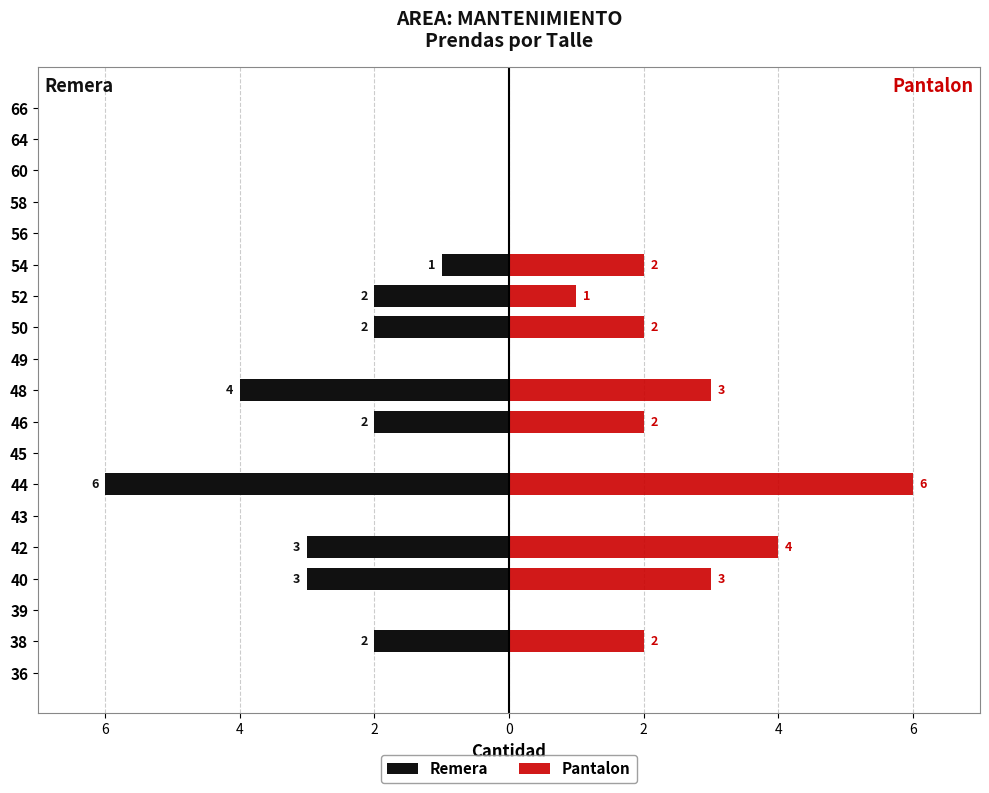

What is the average value of the Remera series?

-1